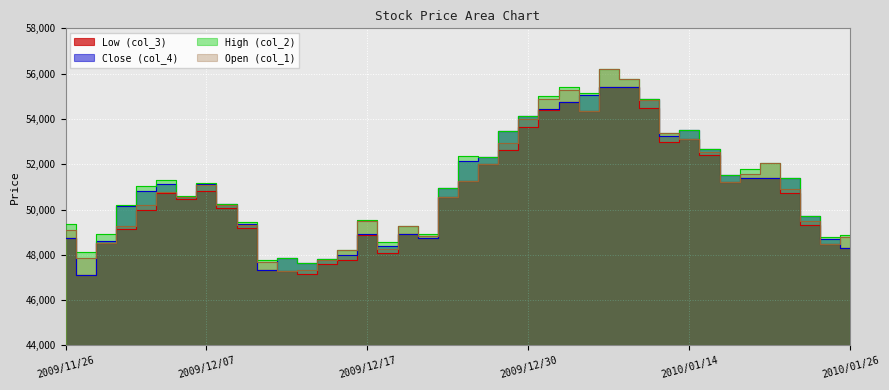

True or false: High (col_2) and Low (col_3) cross at least once.

False